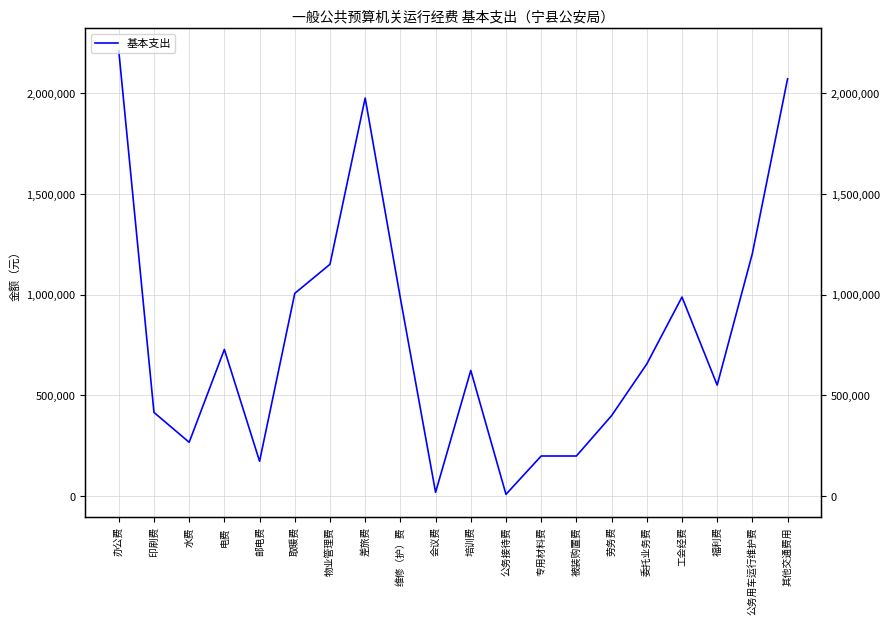

Which label corresponds to the largest value in the chart?

办公费